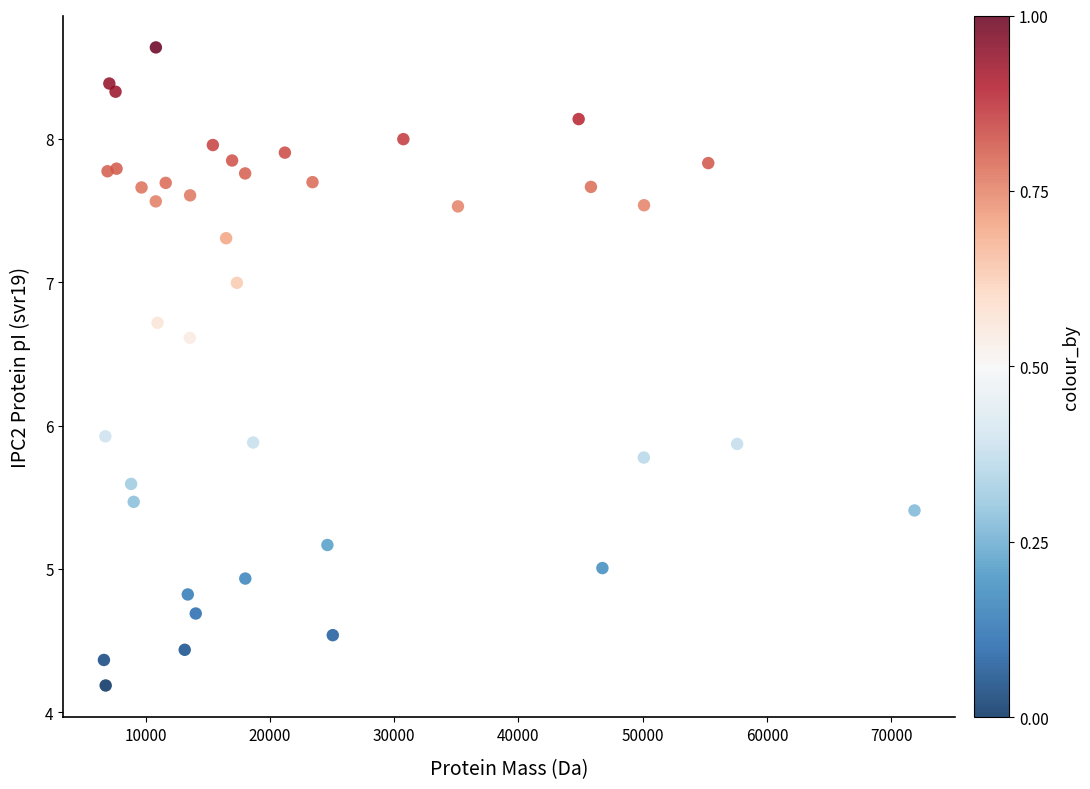

What is the range of Y values (max minus min)?

4.5